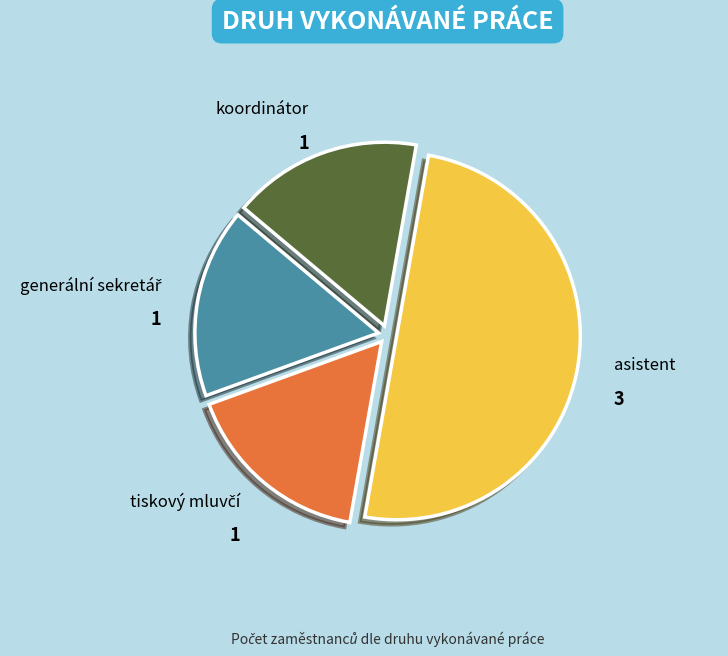

True or false: asistent accounts for 50% of the total.

True